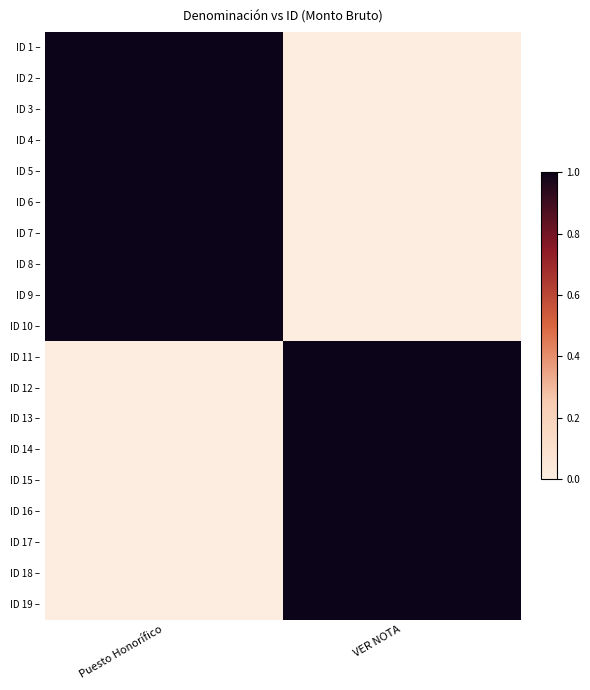

Reading right to left, extract all data points from this chart.

ID 1 –: VER NOTA=0	Puesto Honorífico=1
ID 2 –: VER NOTA=0	Puesto Honorífico=1
ID 3 –: VER NOTA=0	Puesto Honorífico=1
ID 4 –: VER NOTA=0	Puesto Honorífico=1
ID 5 –: VER NOTA=0	Puesto Honorífico=1
ID 6 –: VER NOTA=0	Puesto Honorífico=1
ID 7 –: VER NOTA=0	Puesto Honorífico=1
ID 8 –: VER NOTA=0	Puesto Honorífico=1
ID 9 –: VER NOTA=0	Puesto Honorífico=1
ID 10 –: VER NOTA=0	Puesto Honorífico=1
ID 11 –: VER NOTA=1	Puesto Honorífico=0
ID 12 –: VER NOTA=1	Puesto Honorífico=0
ID 13 –: VER NOTA=1	Puesto Honorífico=0
ID 14 –: VER NOTA=1	Puesto Honorífico=0
ID 15 –: VER NOTA=1	Puesto Honorífico=0
ID 16 –: VER NOTA=1	Puesto Honorífico=0
ID 17 –: VER NOTA=1	Puesto Honorífico=0
ID 18 –: VER NOTA=1	Puesto Honorífico=0
ID 19 –: VER NOTA=1	Puesto Honorífico=0